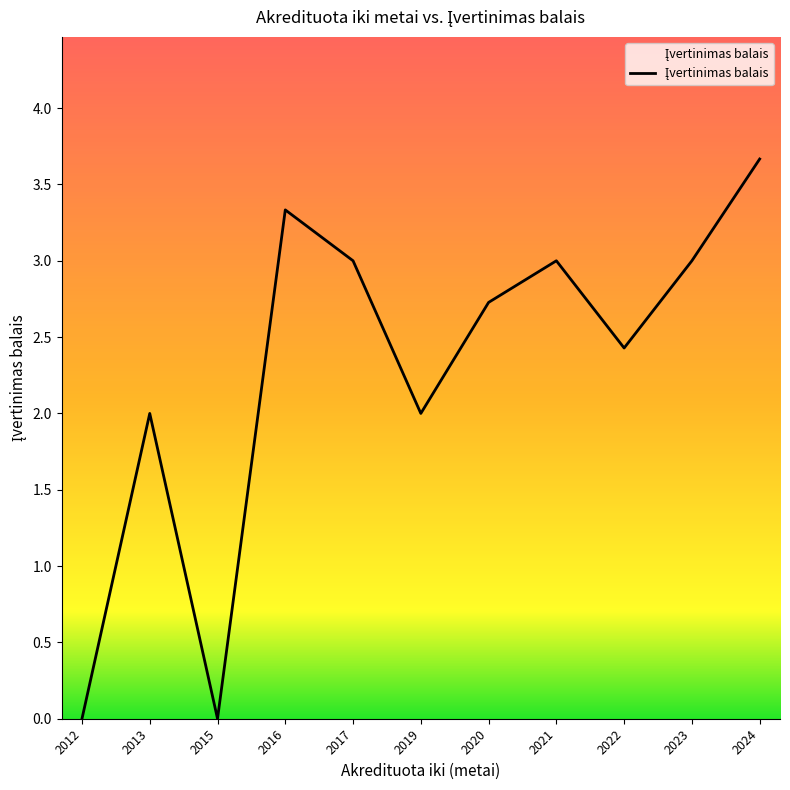

How many interior local valleys (lower than both neighbors) does the data have?

3